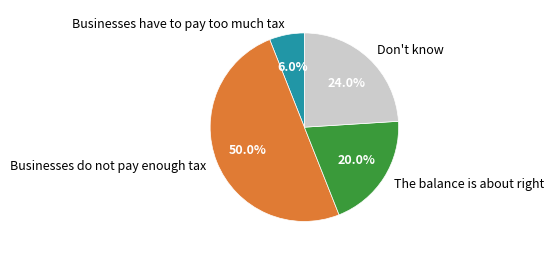

Do Businesses do not pay enough tax and Businesses have to pay too much tax together represent more than half of the pie?

Yes